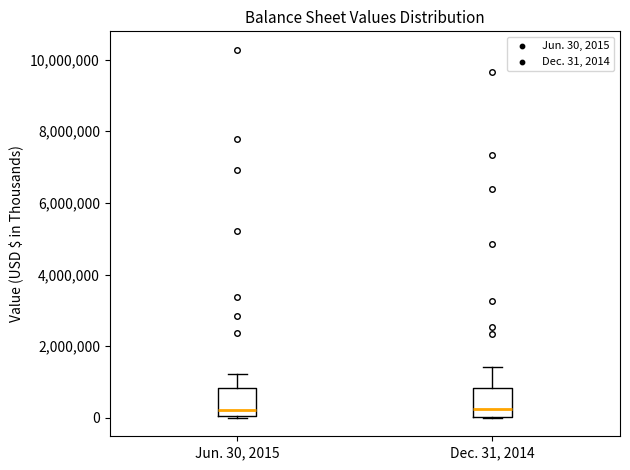

Reading left to right, read every box against the y-axis: the position of its median line, the range the box covers, and the ends of its whiskers. The values are not printed on the chart, so give them approximately, as read against the axis.

Jun. 30, 2015: median 200000, box 0 to 800000, whiskers 0 to 1200000
Dec. 31, 2014: median 200000, box 0 to 800000, whiskers 0 to 1400000